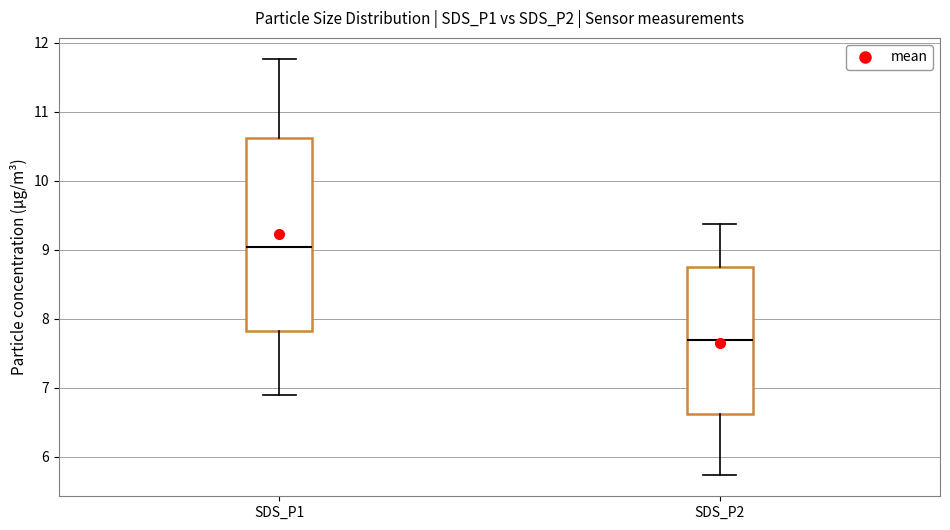

Reading left to right, read every box against the y-axis: the position of its median line, the range the box covers, and the ends of its whiskers. The values are not printed on the chart, so give them approximately, as read against the axis.

SDS_P1: median 9.0, box 7.8 to 10.6, whiskers 6.9 to 11.8
SDS_P2: median 7.7, box 6.6 to 8.7, whiskers 5.7 to 9.4